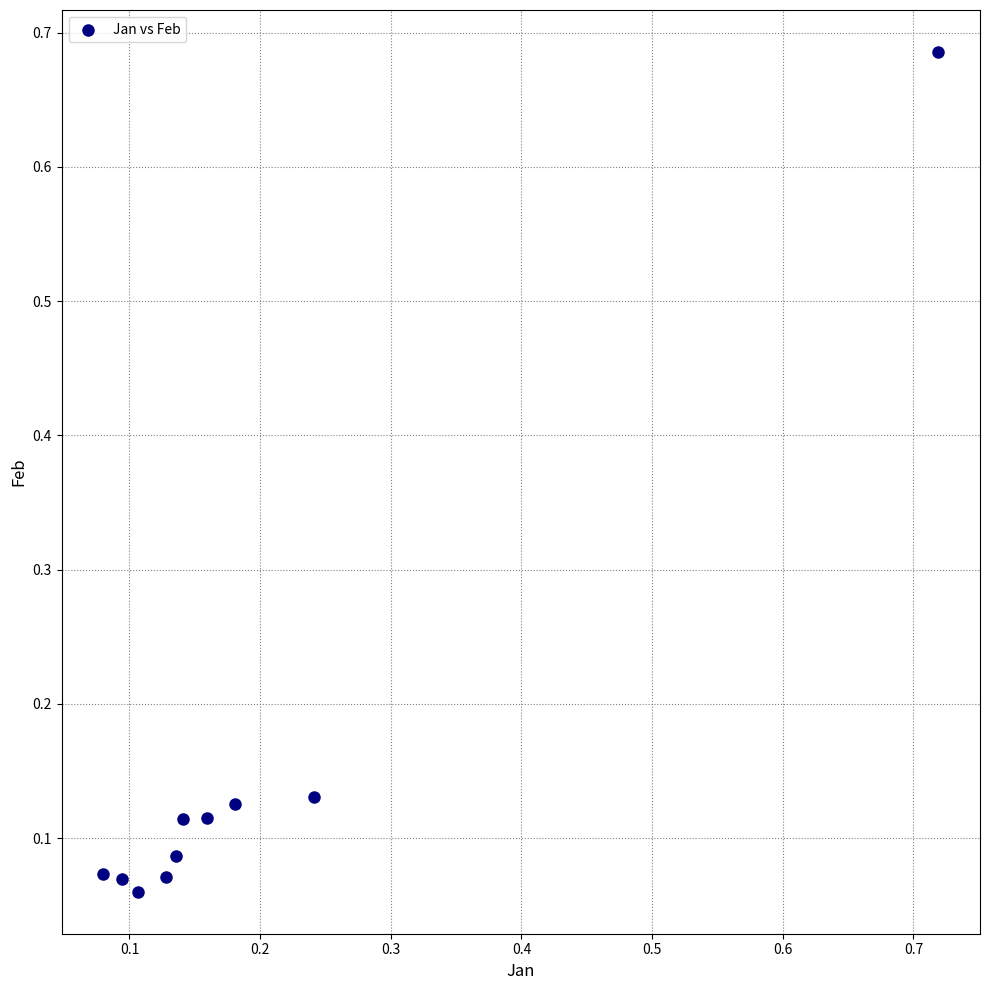

What is the range of Y values (max minus min)?

0.6